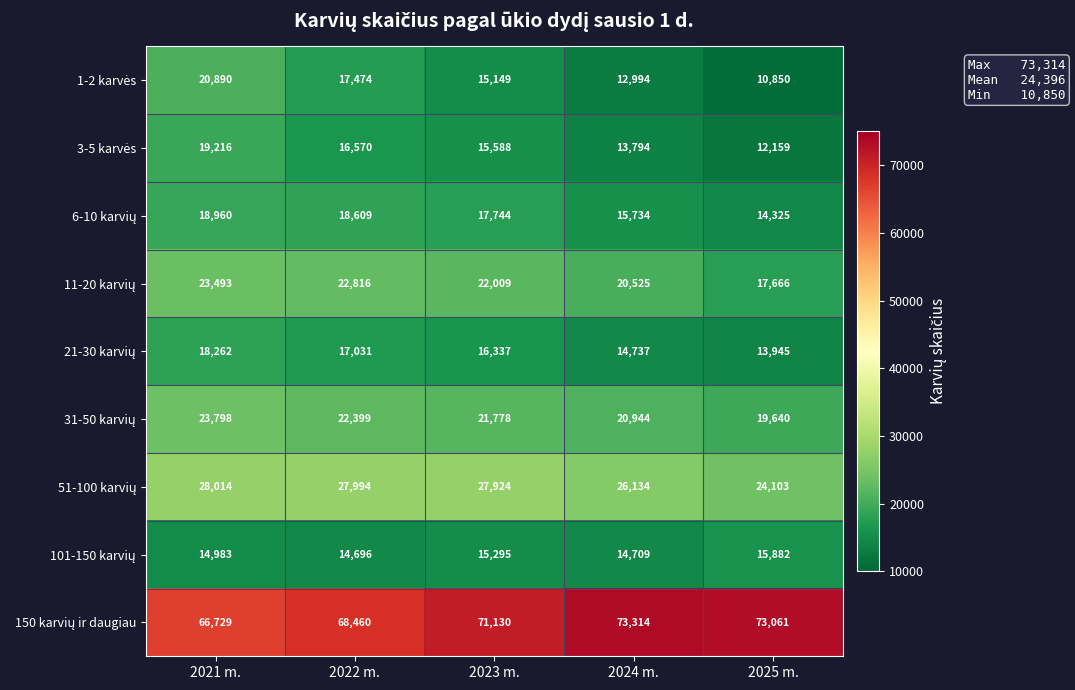

What is the maximum value shown in the chart?

73314